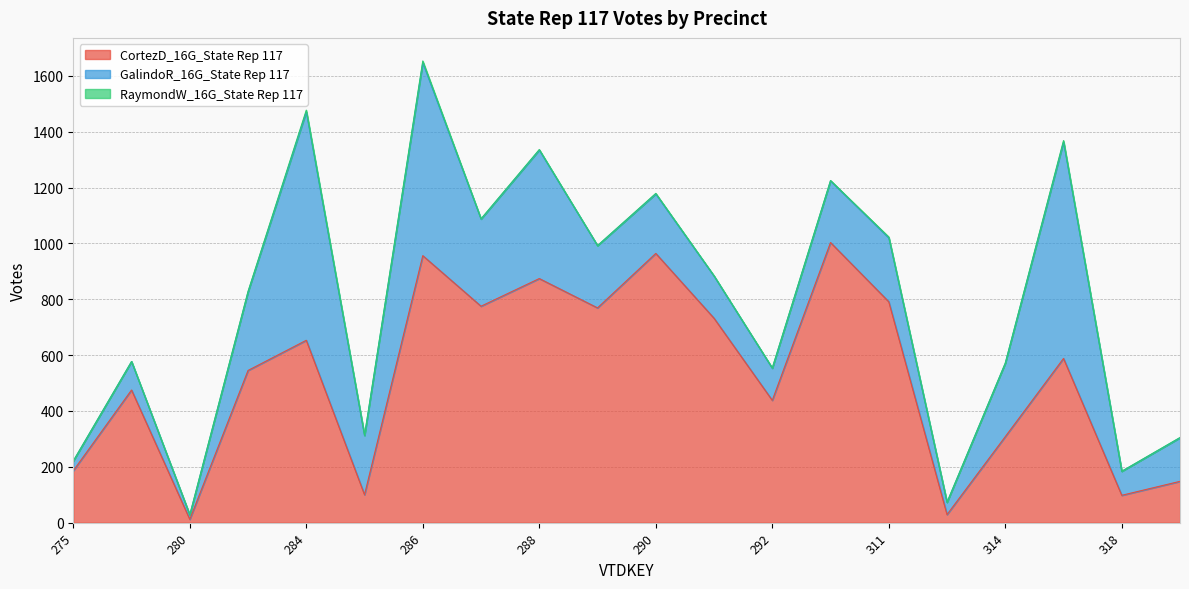

What is the difference between the second highest and second lowest values in the CortezD_16G_State Rep 117 series?

935